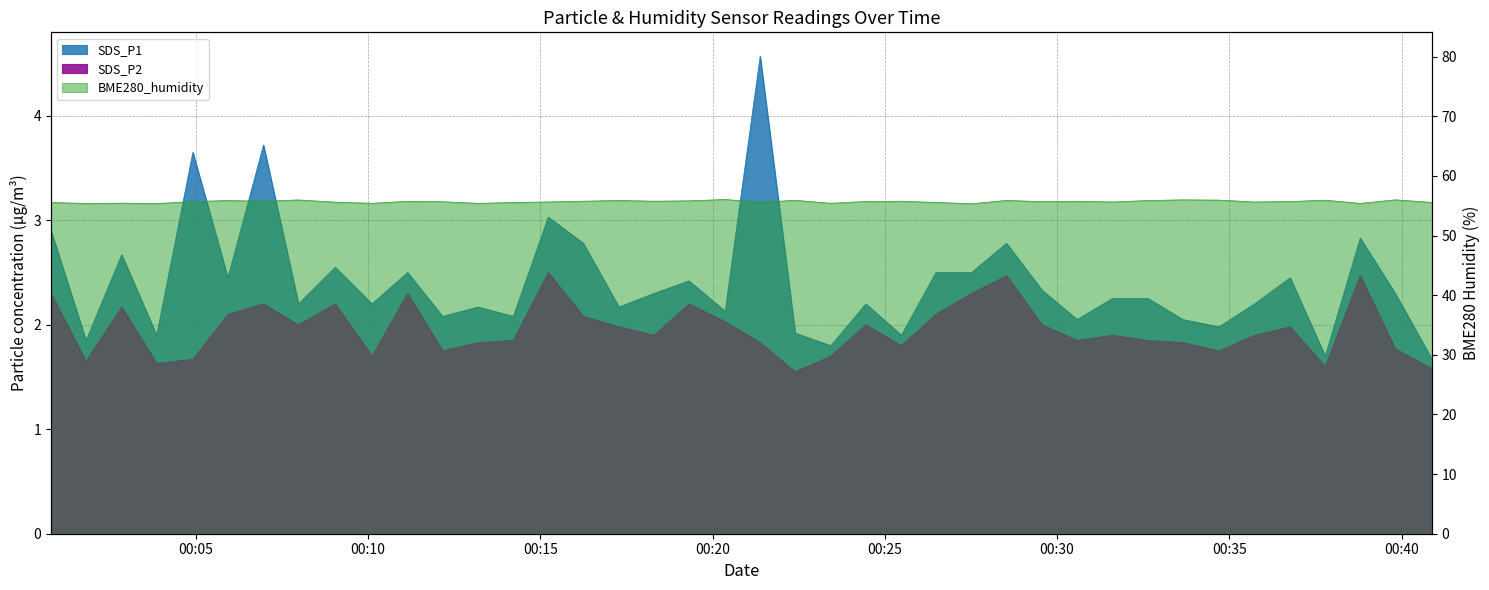

Reading left to right, extract all data points from this chart.

SDS_P1: 2023/06/21 00:00:48=2.9	2023/06/21 00:01:49=1.9	2023/06/21 00:02:51=2.7	2023/06/21 00:03:52=1.9	2023/06/21 00:04:55=3.6	2023/06/21 00:05:56=2.5	2023/06/21 00:06:58=3.7	2023/06/21 00:07:59=2.2	2023/06/21 00:09:03=2.5	2023/06/21 00:10:07=2.2	2023/06/21 00:11:09=2.5	2023/06/21 00:12:10=2.1	2023/06/21 00:13:12=2.2	2023/06/21 00:14:13=2.1	2023/06/21 00:15:14=3.0	2023/06/21 00:16:15=2.8	2023/06/21 00:17:17=2.2	2023/06/21 00:18:18=2.3	2023/06/21 00:19:19=2.4	2023/06/21 00:20:22=2.1	2023/06/21 00:21:23=4.6	2023/06/21 00:22:24=1.9	2023/06/21 00:23:26=1.8	2023/06/21 00:24:27=2.2	2023/06/21 00:25:29=1.9	2023/06/21 00:26:29=2.5	2023/06/21 00:27:31=2.5	2023/06/21 00:28:32=2.8	2023/06/21 00:29:34=2.3	2023/06/21 00:30:35=2.0	2023/06/21 00:31:36=2.2	2023/06/21 00:32:39=2.2	2023/06/21 00:33:39=2.0	2023/06/21 00:34:42=2.0	2023/06/21 00:35:44=2.2	2023/06/21 00:36:46=2.5	2023/06/21 00:37:47=1.7	2023/06/21 00:38:48=2.8	2023/06/21 00:39:49=2.3	2023/06/21 00:40:53=1.7
SDS_P2: 2023/06/21 00:00:48=2.3	2023/06/21 00:01:49=1.6	2023/06/21 00:02:51=2.2	2023/06/21 00:03:52=1.6	2023/06/21 00:04:55=1.7	2023/06/21 00:05:56=2.1	2023/06/21 00:06:58=2.2	2023/06/21 00:07:59=2.0	2023/06/21 00:09:03=2.2	2023/06/21 00:10:07=1.7	2023/06/21 00:11:09=2.3	2023/06/21 00:12:10=1.8	2023/06/21 00:13:12=1.8	2023/06/21 00:14:13=1.9	2023/06/21 00:15:14=2.5	2023/06/21 00:16:15=2.1	2023/06/21 00:17:17=2.0	2023/06/21 00:18:18=1.9	2023/06/21 00:19:19=2.2	2023/06/21 00:20:22=2.0	2023/06/21 00:21:23=1.8	2023/06/21 00:22:24=1.6	2023/06/21 00:23:26=1.7	2023/06/21 00:24:27=2.0	2023/06/21 00:25:29=1.8	2023/06/21 00:26:29=2.1	2023/06/21 00:27:31=2.3	2023/06/21 00:28:32=2.5	2023/06/21 00:29:34=2.0	2023/06/21 00:30:35=1.9	2023/06/21 00:31:36=1.9	2023/06/21 00:32:39=1.9	2023/06/21 00:33:39=1.8	2023/06/21 00:34:42=1.8	2023/06/21 00:35:44=1.9	2023/06/21 00:36:46=2.0	2023/06/21 00:37:47=1.6	2023/06/21 00:38:48=2.5	2023/06/21 00:39:49=1.8	2023/06/21 00:40:53=1.6
BME280_humidity: 2023/06/21 00:00:48=55.5	2023/06/21 00:01:49=55.4	2023/06/21 00:02:51=55.4	2023/06/21 00:03:52=55.4	2023/06/21 00:04:55=55.7	2023/06/21 00:05:56=55.9	2023/06/21 00:06:58=55.8	2023/06/21 00:07:59=56.0	2023/06/21 00:09:03=55.6	2023/06/21 00:10:07=55.4	2023/06/21 00:11:09=55.8	2023/06/21 00:12:10=55.7	2023/06/21 00:13:12=55.4	2023/06/21 00:14:13=55.5	2023/06/21 00:15:14=55.6	2023/06/21 00:16:15=55.8	2023/06/21 00:17:17=55.9	2023/06/21 00:18:18=55.8	2023/06/21 00:19:19=55.8	2023/06/21 00:20:22=56.1	2023/06/21 00:21:23=55.6	2023/06/21 00:22:24=55.9	2023/06/21 00:23:26=55.4	2023/06/21 00:24:27=55.7	2023/06/21 00:25:29=55.8	2023/06/21 00:26:29=55.6	2023/06/21 00:27:31=55.3	2023/06/21 00:28:32=55.9	2023/06/21 00:29:34=55.7	2023/06/21 00:30:35=55.8	2023/06/21 00:31:36=55.6	2023/06/21 00:32:39=55.9	2023/06/21 00:33:39=56.0	2023/06/21 00:34:42=56.0	2023/06/21 00:35:44=55.6	2023/06/21 00:36:46=55.7	2023/06/21 00:37:47=55.9	2023/06/21 00:38:48=55.4	2023/06/21 00:39:49=56.0	2023/06/21 00:40:53=55.6